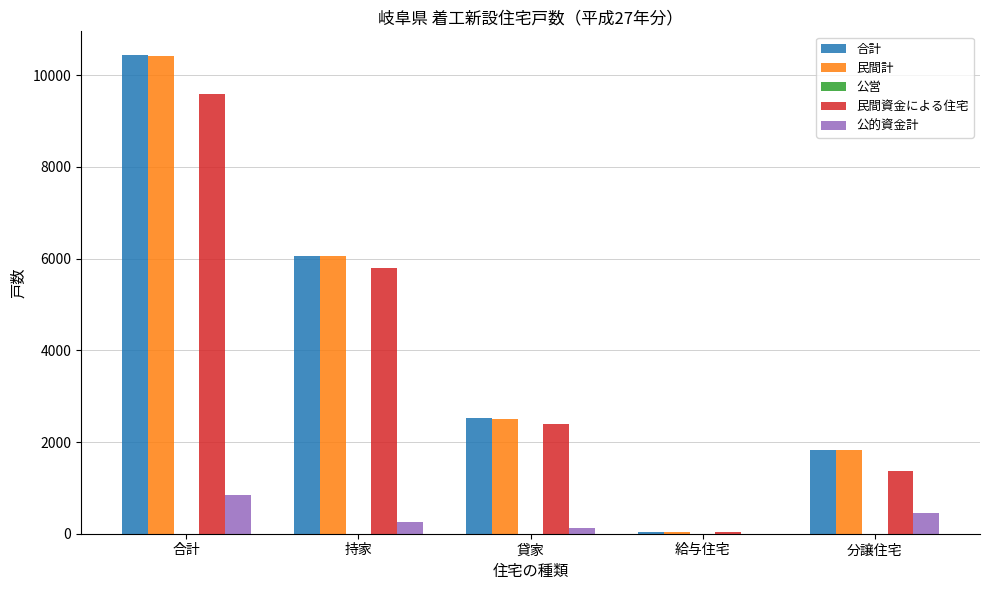

Is the value of 民間資金による住宅 at 給与住宅 greater than the value of 合計 at 合計?

No